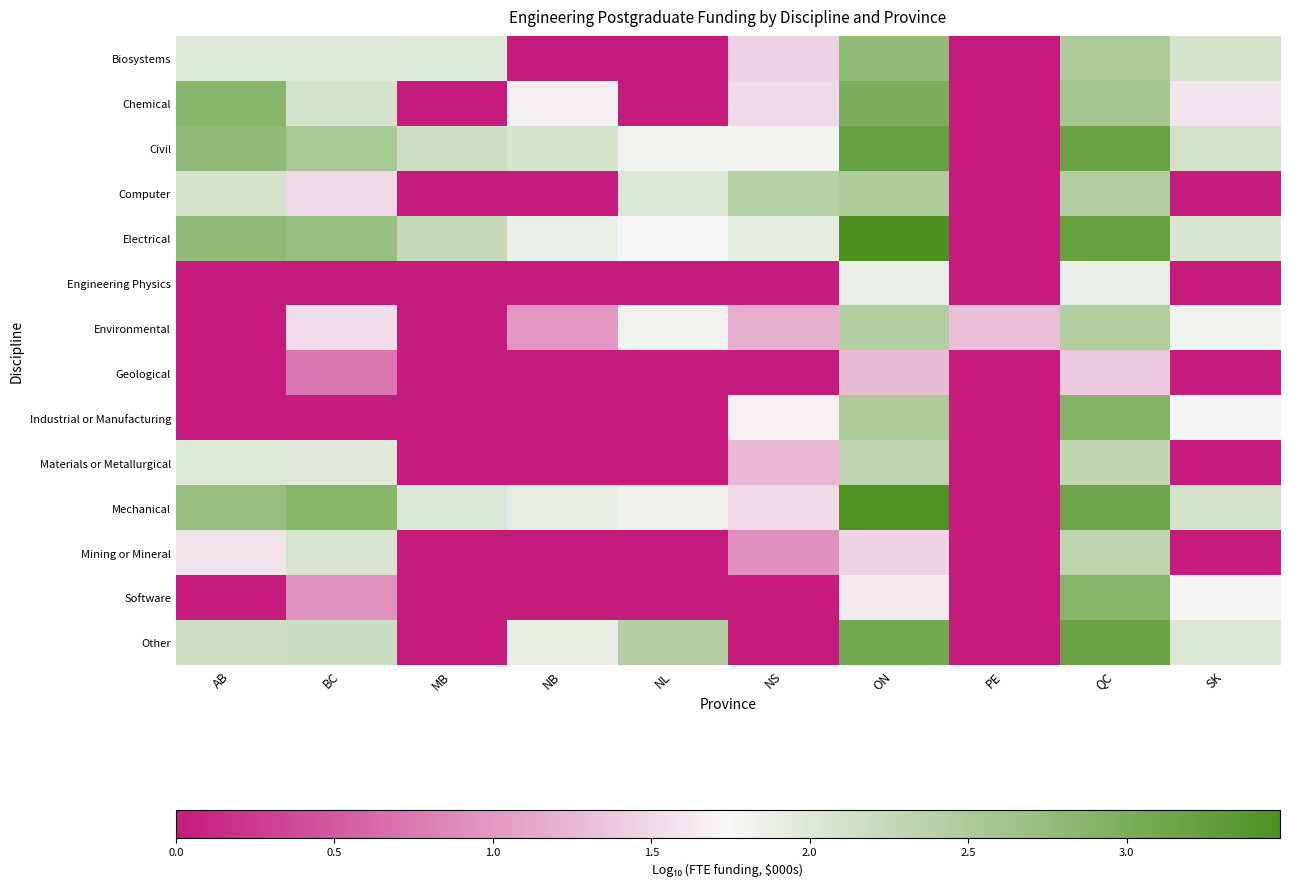

What is the maximum value shown in the chart?

3.5